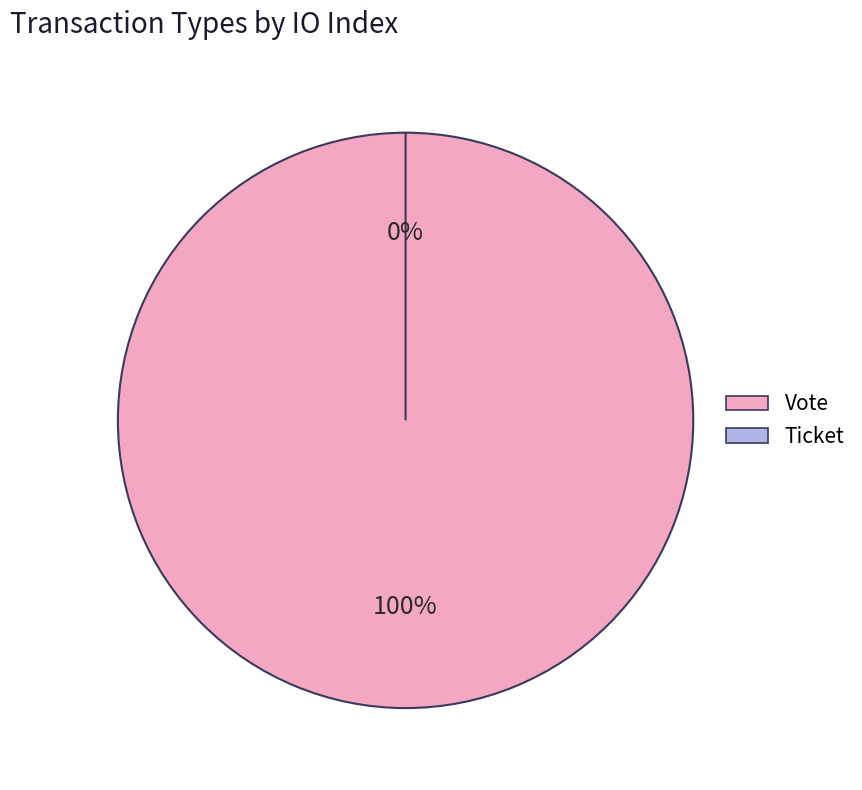

To the nearest percent, what portion does Vote represent?

100%